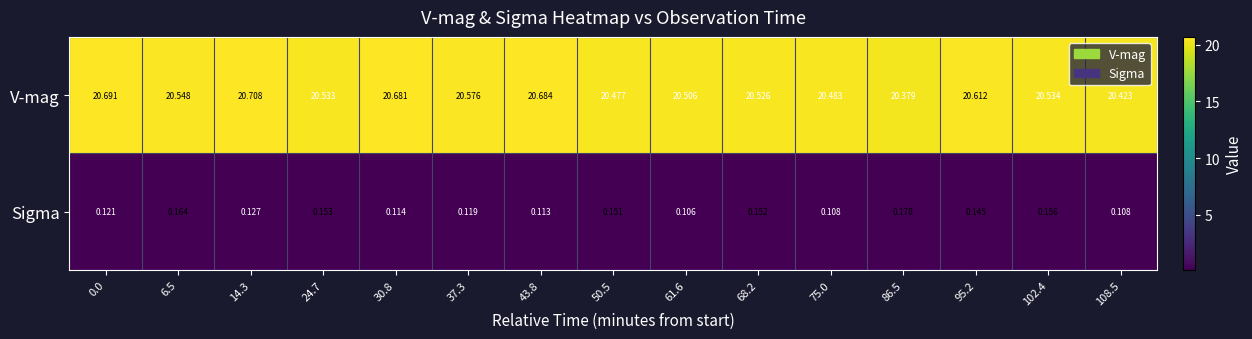

Which series has the largest range (max minus min)?

V-mag